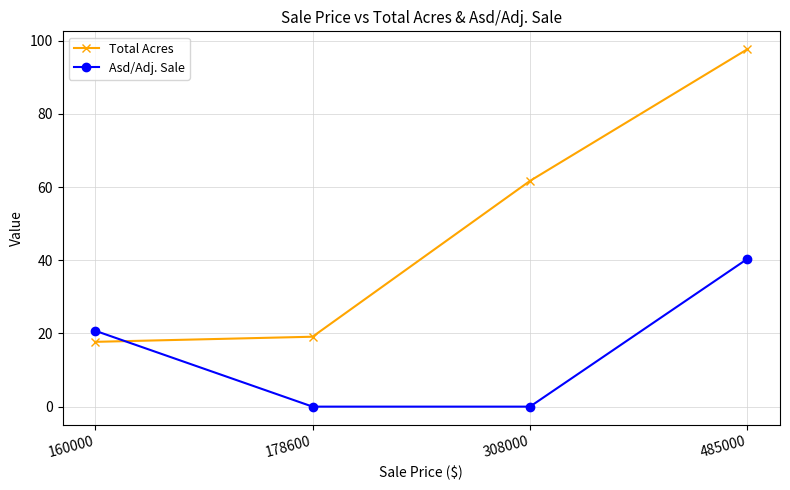

Is the value of Asd/Adj. Sale at 308000 greater than the value of Total Acres at 160000?

No